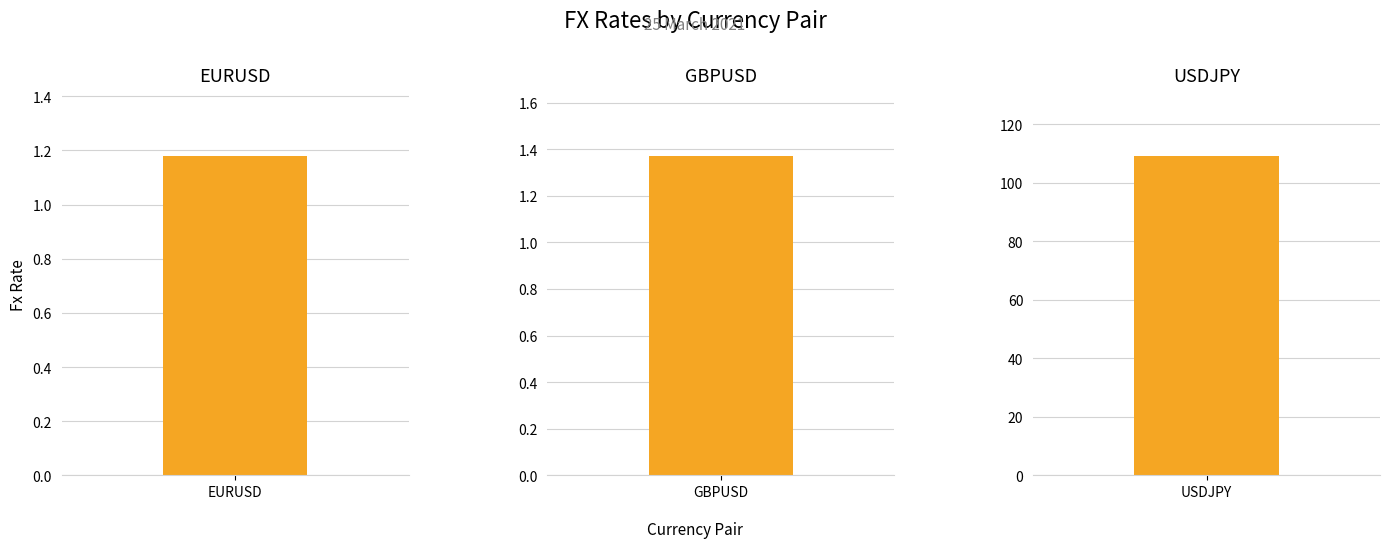

What is the sum of the values at USDJPY and EURUSD?

110.3